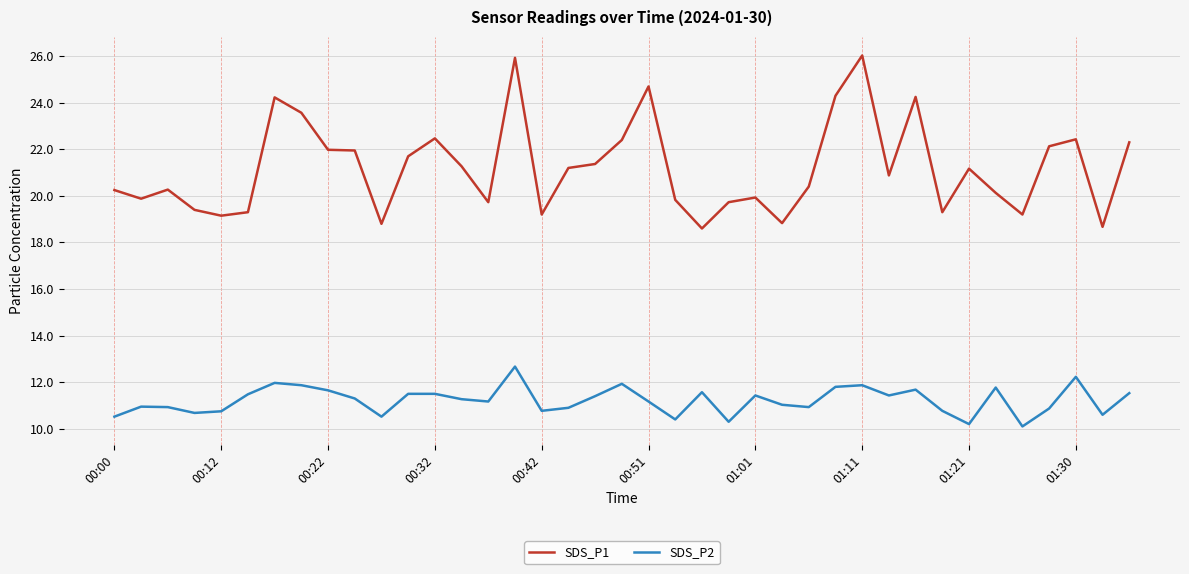

What are all the series names shown in the legend?

SDS_P1, SDS_P2